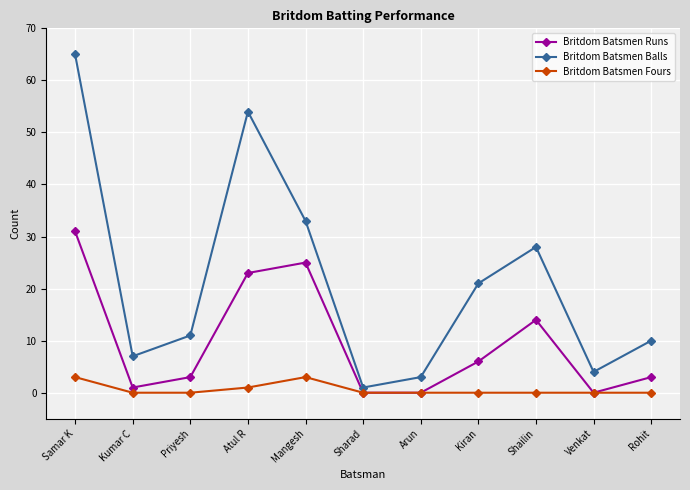

How many distinct data groups are displayed?

3